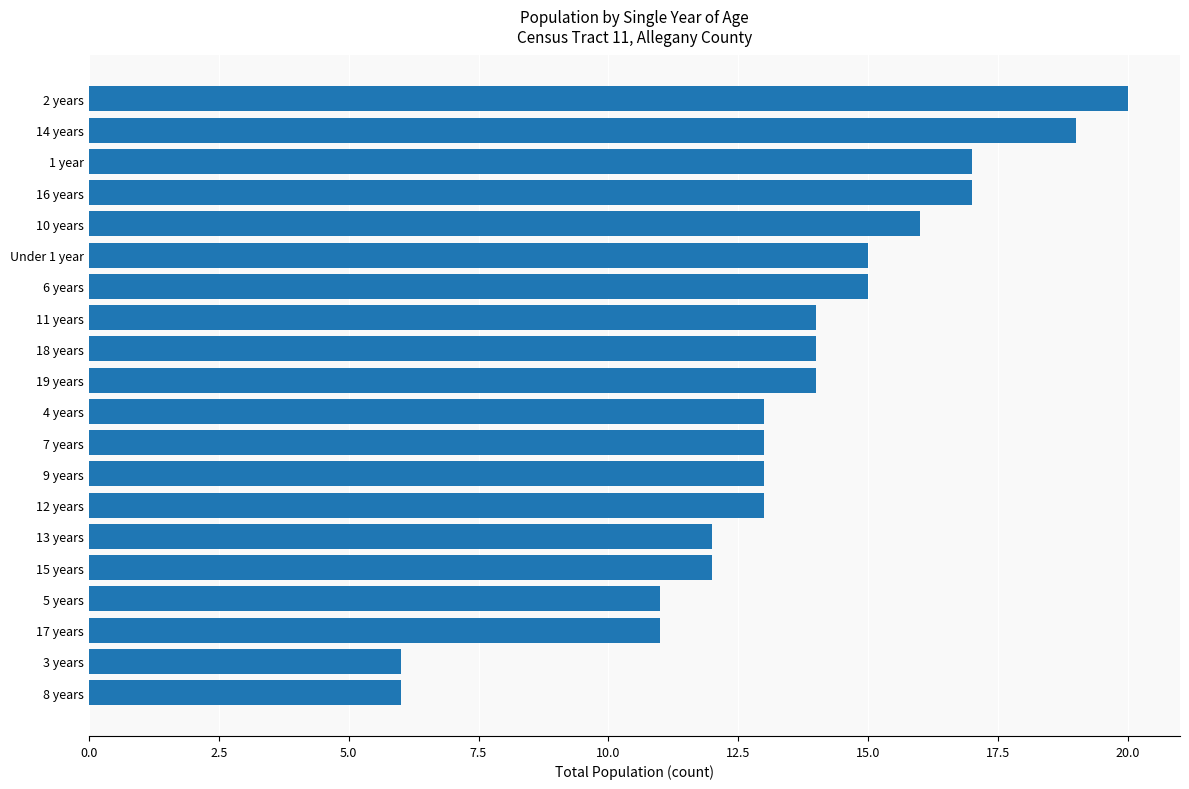

What is the label of the 17th bar from the bottom?

16 years